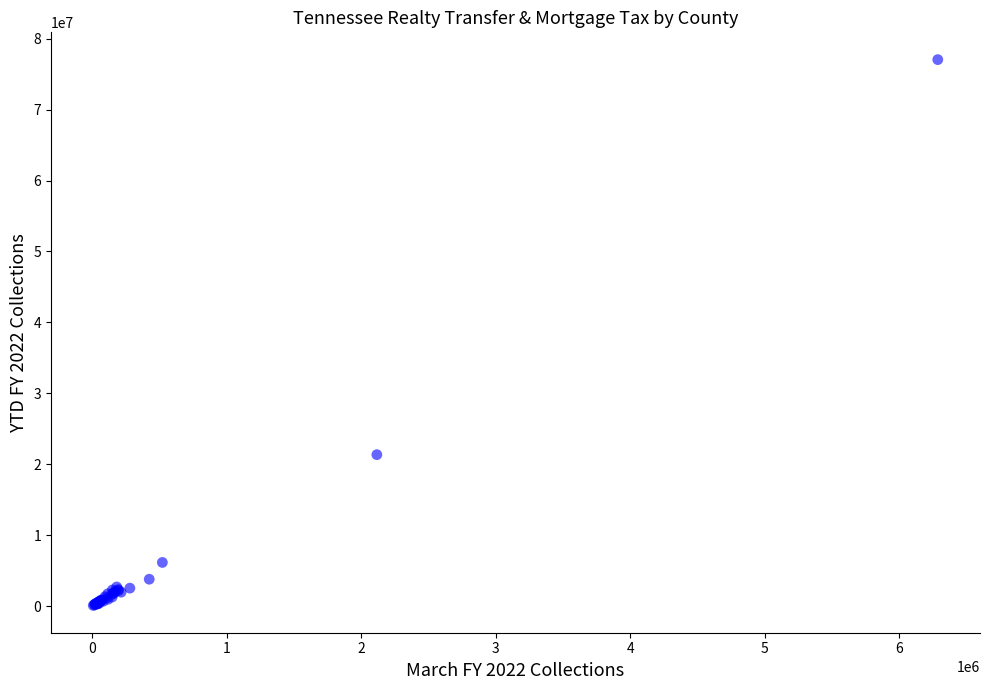

What Y value in the scatter plot is closest to 38575928?

21359378.8